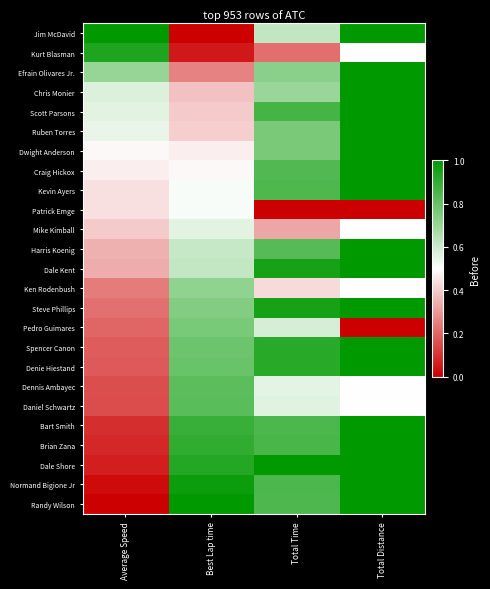

Reading left to right, extract all data points from this chart.

Jim McDavid: Average Speed=1.0	Best Lap time=0.0	Total Time=0.6	Total Distance=1.0
Kurt Blasman: Average Speed=0.9	Best Lap time=0.0	Total Time=0.2	Total Distance=0.5
Efrain Olivares Jr.: Average Speed=0.7	Best Lap time=0.3	Total Time=0.7	Total Distance=1.0
Chris Monier: Average Speed=0.6	Best Lap time=0.4	Total Time=0.7	Total Distance=1.0
Scott Parsons: Average Speed=0.6	Best Lap time=0.4	Total Time=0.9	Total Distance=1.0
Ruben Torres: Average Speed=0.5	Best Lap time=0.4	Total Time=0.8	Total Distance=1.0
Dwight Anderson: Average Speed=0.5	Best Lap time=0.5	Total Time=0.8	Total Distance=1.0
Craig Hickox: Average Speed=0.5	Best Lap time=0.5	Total Time=0.8	Total Distance=1.0
Kevin Ayers: Average Speed=0.4	Best Lap time=0.5	Total Time=0.8	Total Distance=1.0
Patrick Emge: Average Speed=0.4	Best Lap time=0.5	Total Time=0.0	Total Distance=0.0
Mike Kimball: Average Speed=0.4	Best Lap time=0.6	Total Time=0.3	Total Distance=0.5
Harris Koenig: Average Speed=0.3	Best Lap time=0.6	Total Time=0.8	Total Distance=1.0
Dale Kent: Average Speed=0.3	Best Lap time=0.6	Total Time=1.0	Total Distance=1.0
Ken Rodenbush: Average Speed=0.2	Best Lap time=0.7	Total Time=0.4	Total Distance=0.5
Steve Phillips: Average Speed=0.2	Best Lap time=0.7	Total Time=1.0	Total Distance=1.0
Pedro Guimares: Average Speed=0.2	Best Lap time=0.8	Total Time=0.6	Total Distance=0.0
Spencer Canon: Average Speed=0.2	Best Lap time=0.8	Total Time=0.9	Total Distance=1.0
Denie Hiestand: Average Speed=0.2	Best Lap time=0.8	Total Time=0.9	Total Distance=1.0
Dennis Ambayec: Average Speed=0.2	Best Lap time=0.8	Total Time=0.6	Total Distance=0.5
Daniel Schwartz: Average Speed=0.2	Best Lap time=0.8	Total Time=0.6	Total Distance=0.5
Bart Smith: Average Speed=0.1	Best Lap time=0.9	Total Time=0.9	Total Distance=1.0
Brian Zana: Average Speed=0.1	Best Lap time=0.9	Total Time=0.9	Total Distance=1.0
Dale Shore: Average Speed=0.1	Best Lap time=0.9	Total Time=1.0	Total Distance=1.0
Normand Bigione Jr: Average Speed=0.0	Best Lap time=1.0	Total Time=0.8	Total Distance=1.0
Randy Wilson: Average Speed=0.0	Best Lap time=1.0	Total Time=0.8	Total Distance=1.0